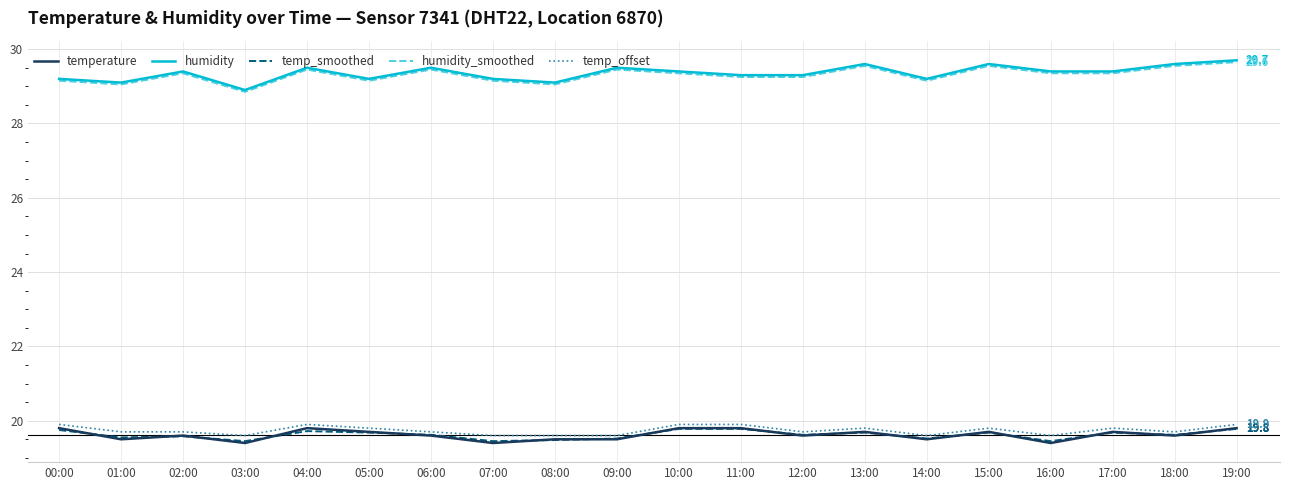

True or false: humidity_smoothed and temperature cross at least once.

False